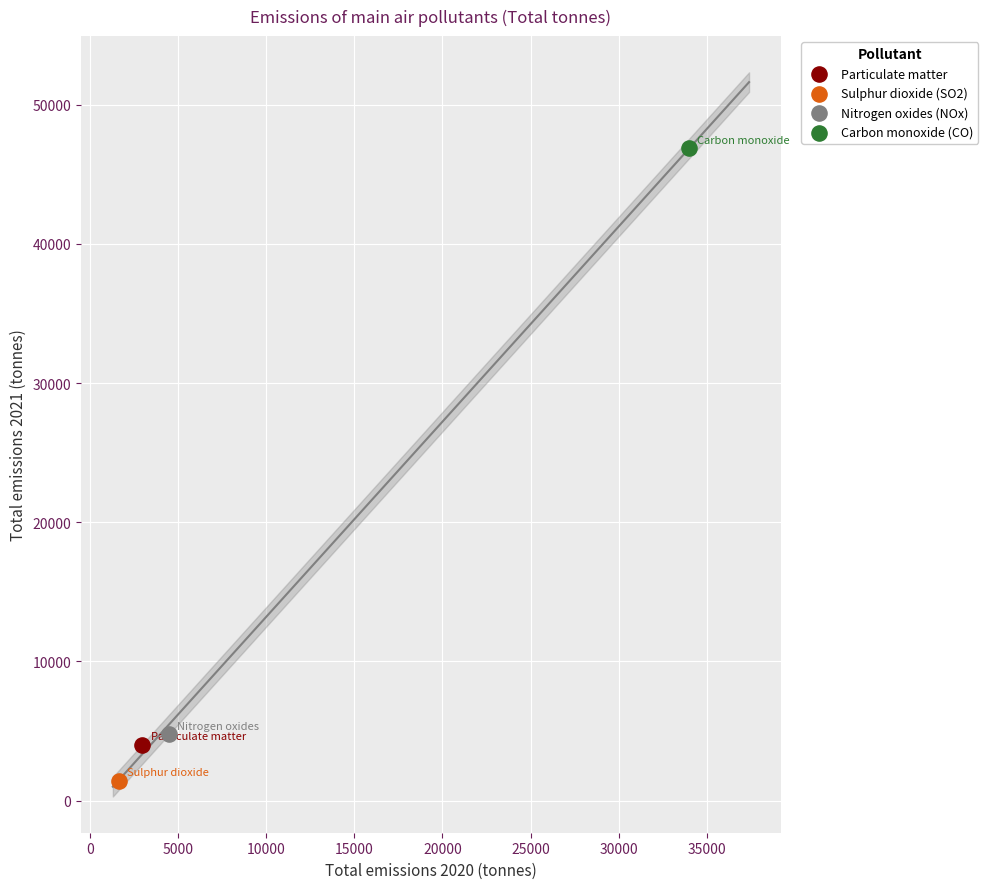

Which series reaches the minimum Y coordinate?

Sulphur dioxide (SO2)